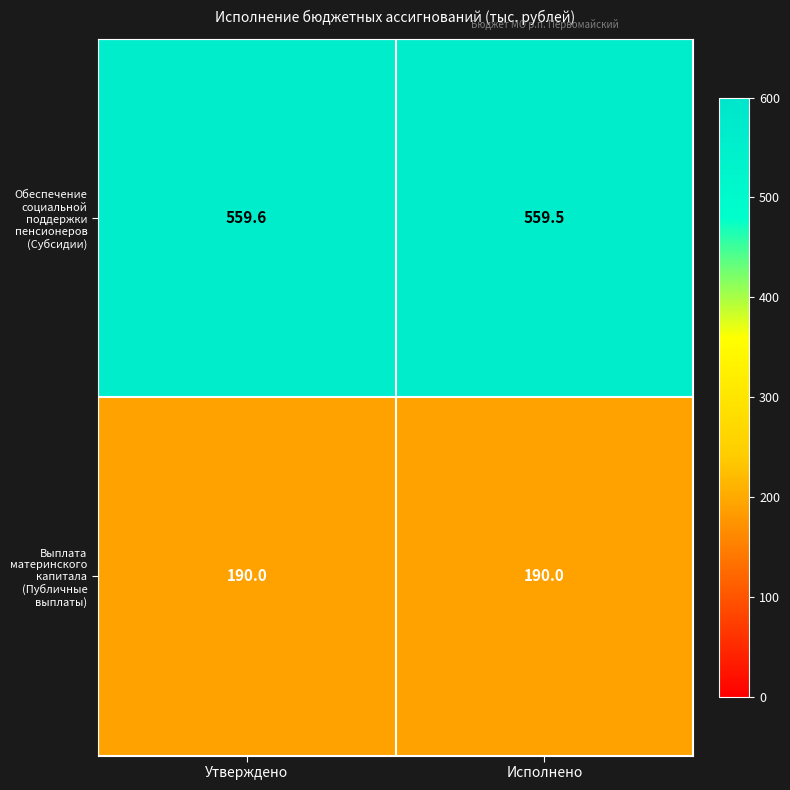

Which series has the largest range (max minus min)?

Обеспечение социальной поддержки пенсионеров (Субсидии)